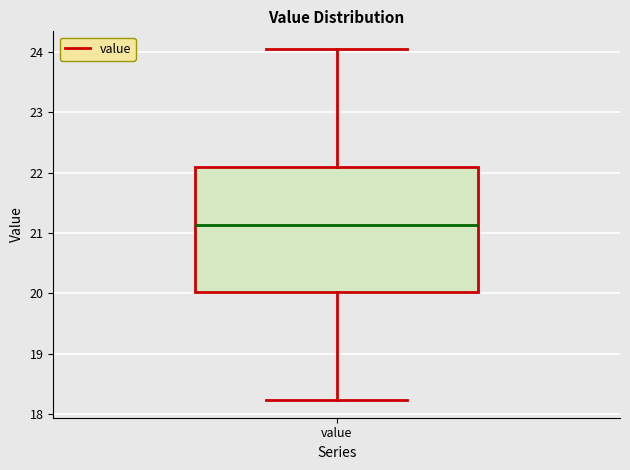

Read this box plot against the y-axis: the position of the median line, the range covered by the box, and the ends of both whiskers. The values are not printed on the chart, so give them approximately, as read against the axis.

median 21.1, box 20.0 to 22.1, whiskers 18.2 to 24.1